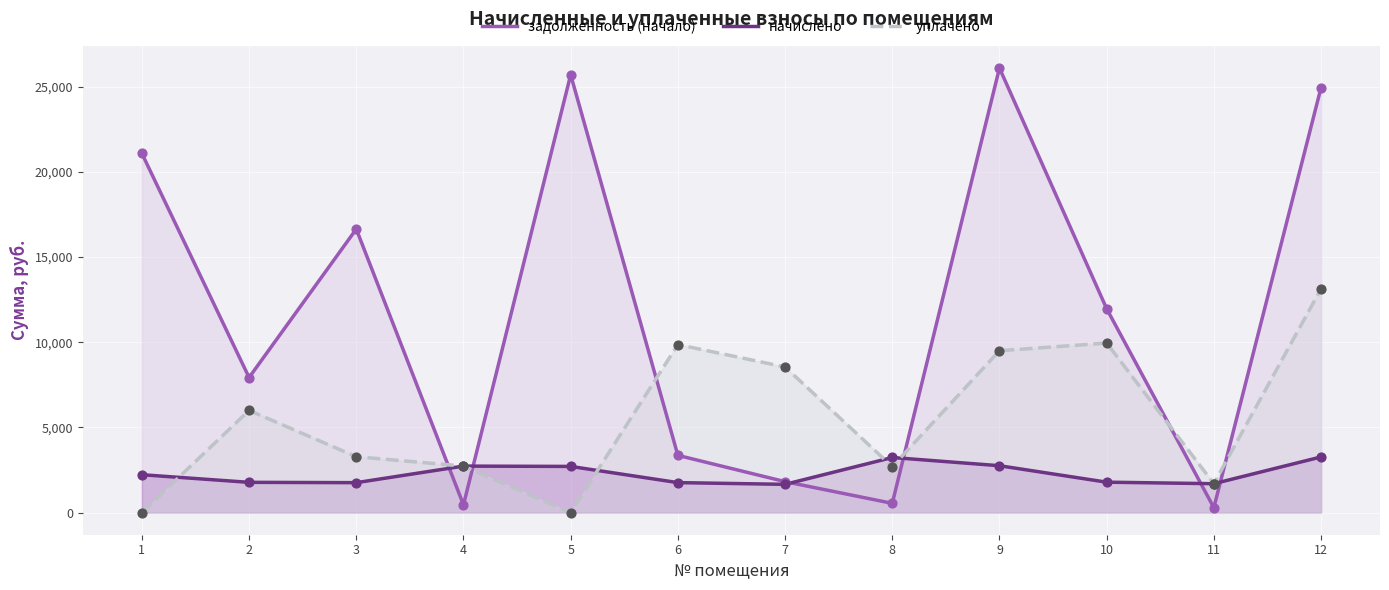

Which series reaches the minimum Y coordinate?

уплачено